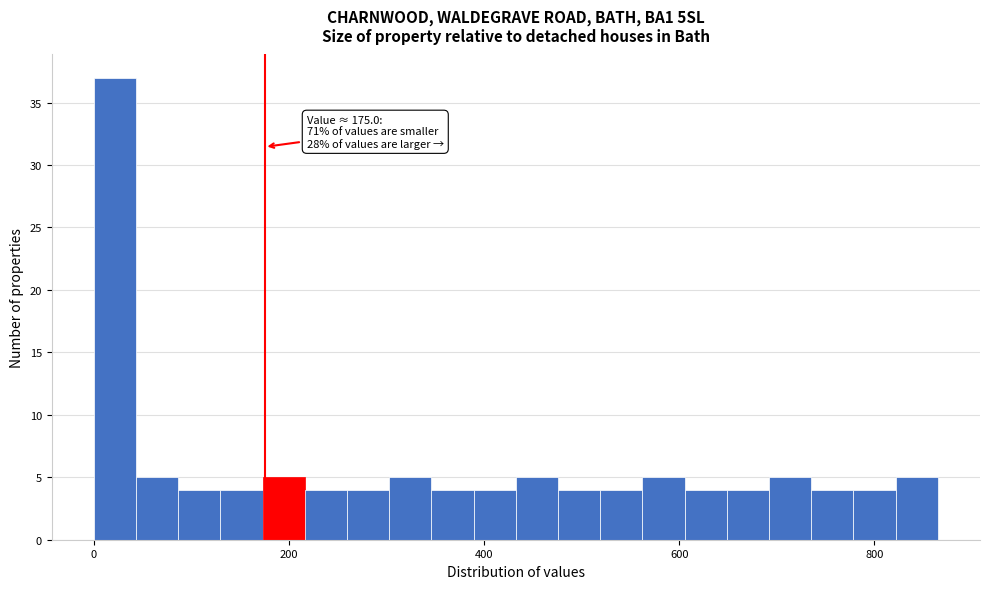

Around what value on the x-axis is the tallest bar? Give the approximate position of its centre, as read against the axis.

20